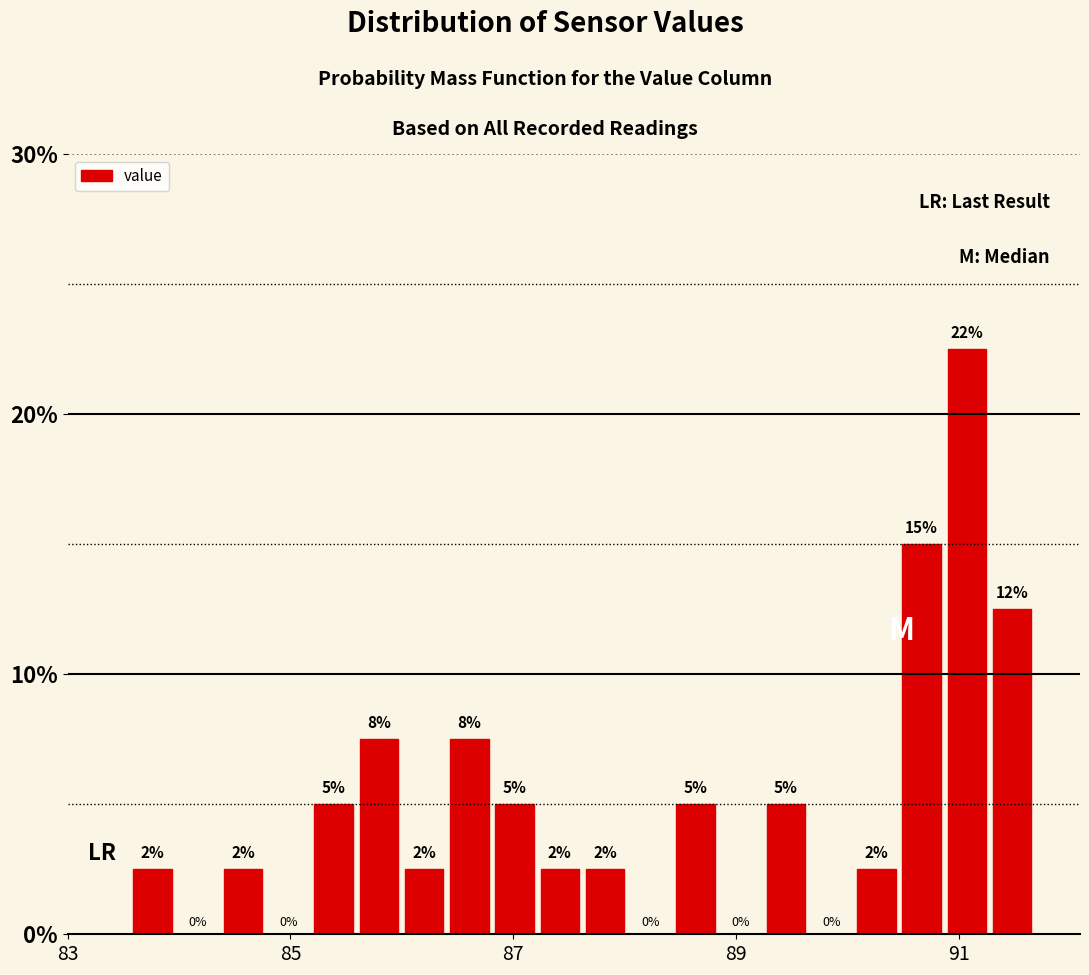

Read against the x-axis, roughly where is the centre of the tallest bar?

91.0